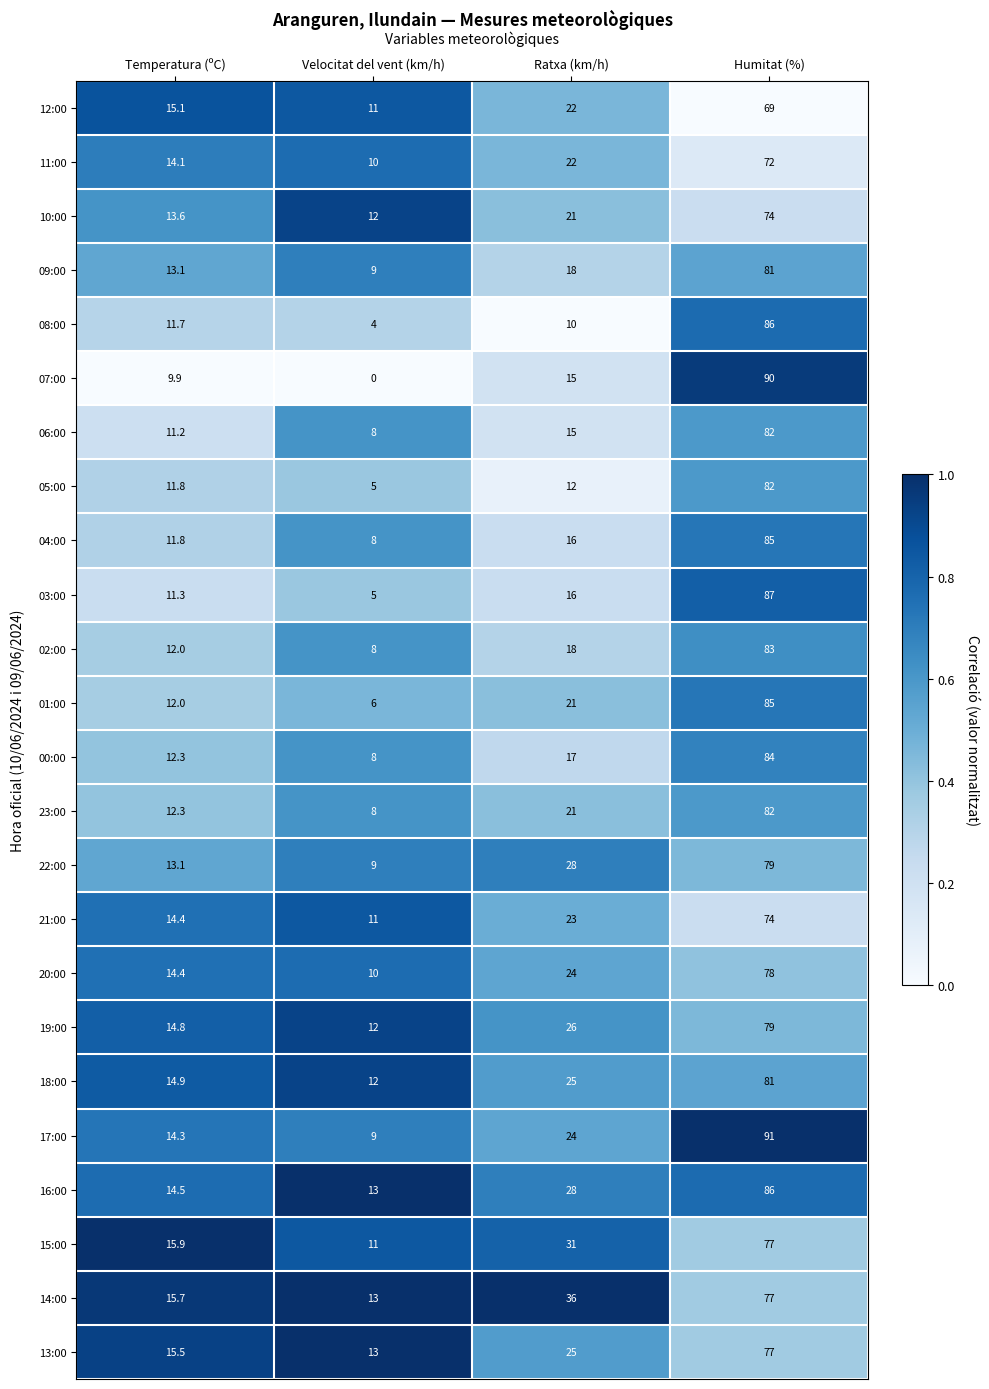

Which series changed the most between Temperatura (ºC) and Ratxa (km/h)?

14:00